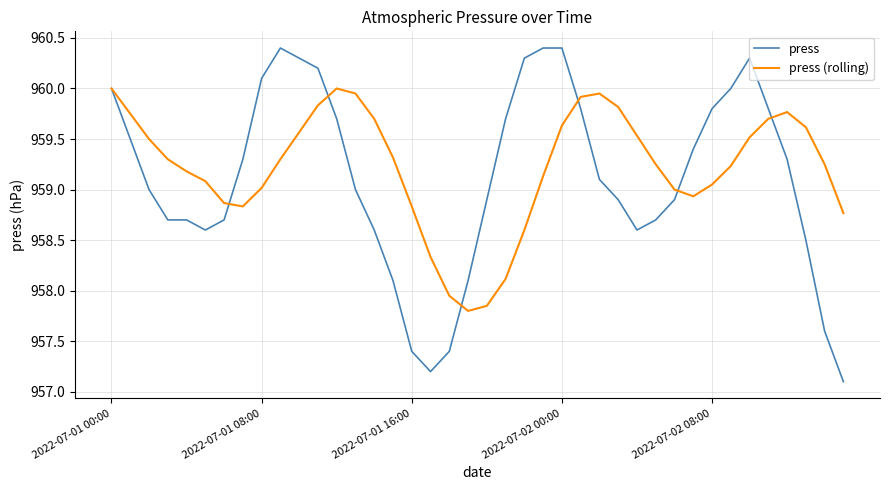

Rank the series by their maximum value, from lowest to highest.

press (rolling), press